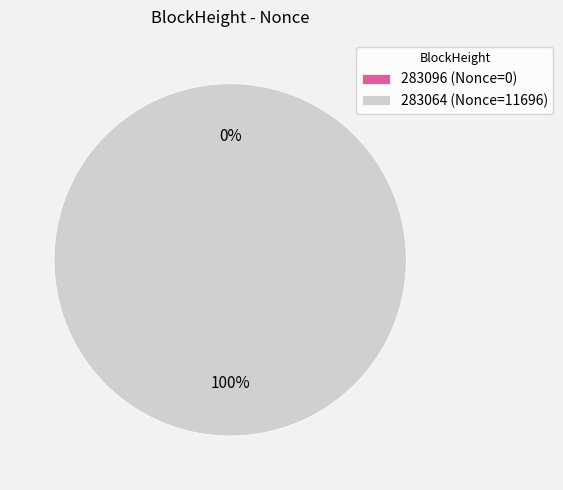

Do 283096 and 283064 together represent more than half of the pie?

Yes